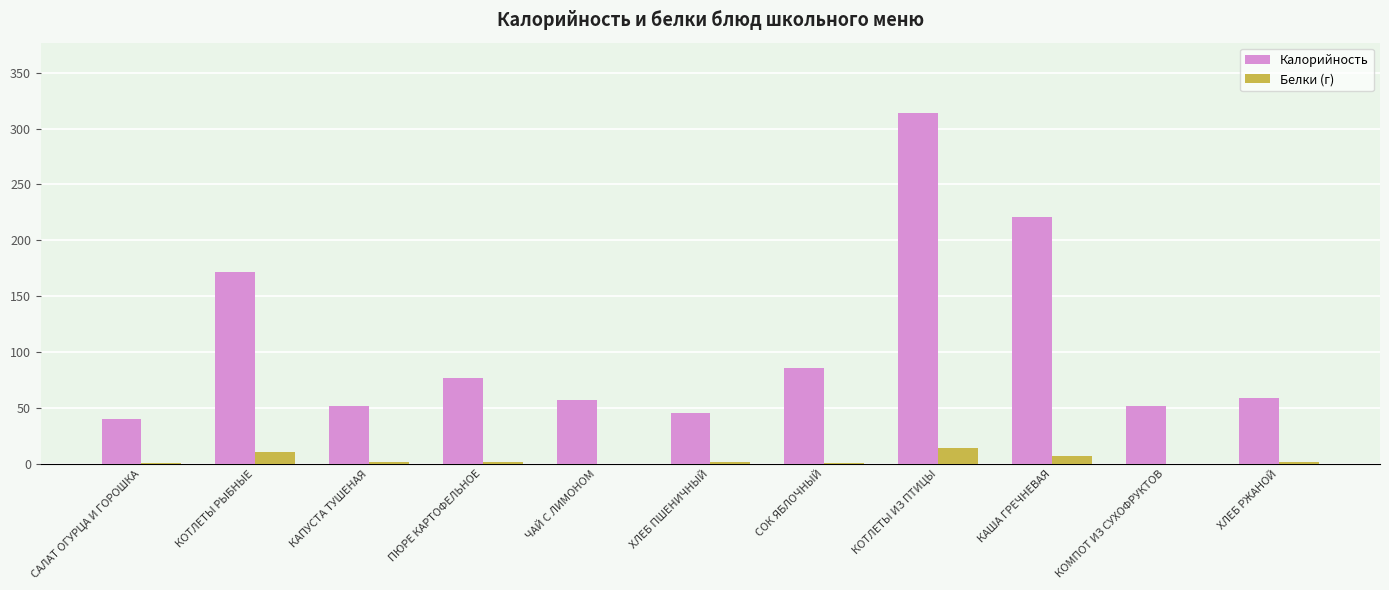

How many series are shown in this chart?

2